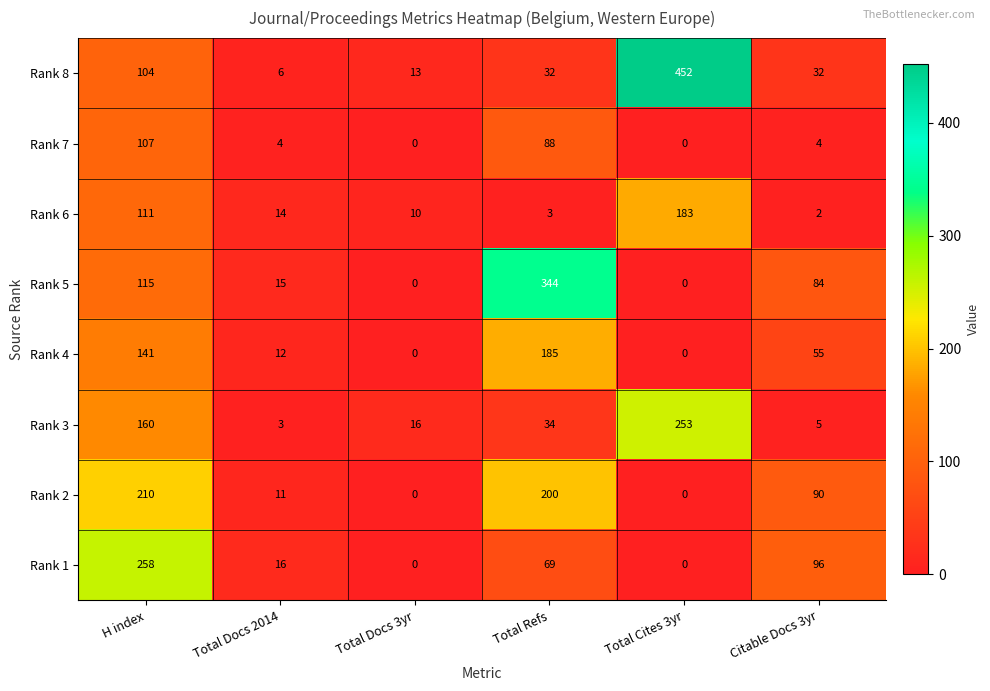

List the labels in order of Rank 6 value, largest first.

Total Cites 3yr, H index, Total Docs 2014, Total Docs 3yr, Total Refs, Citable Docs 3yr